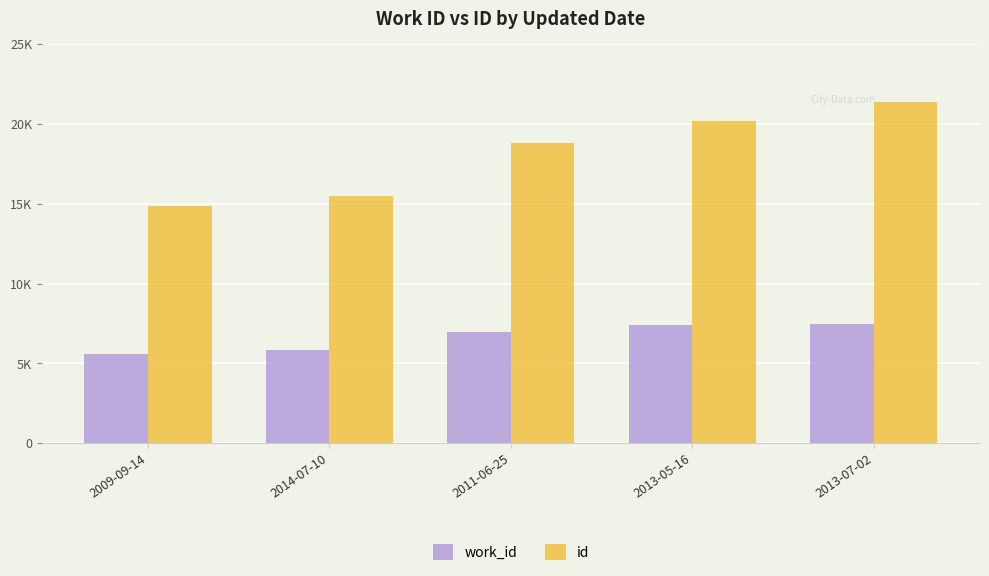

What is the label of the 3rd bar from the right?

2011-06-25